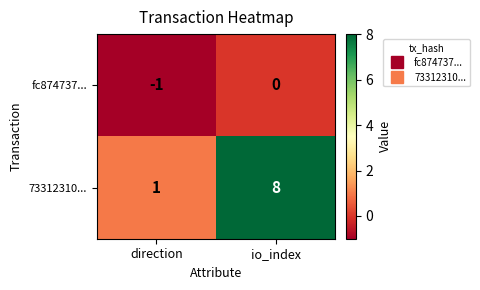

How many series are shown in this chart?

2